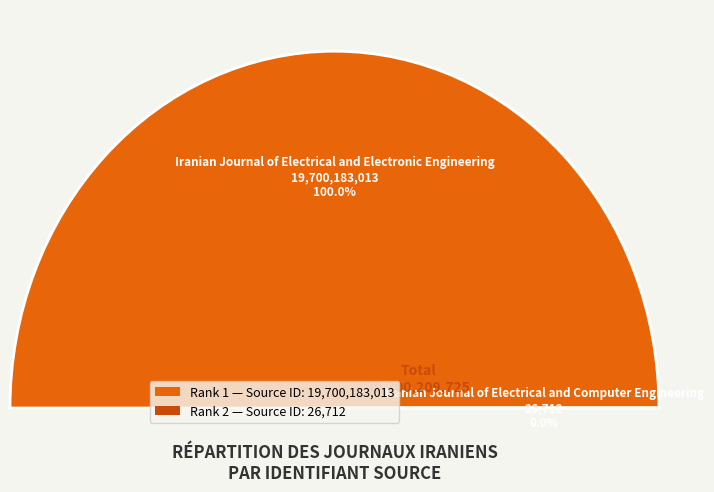

Is there a majority slice in this chart?

Yes